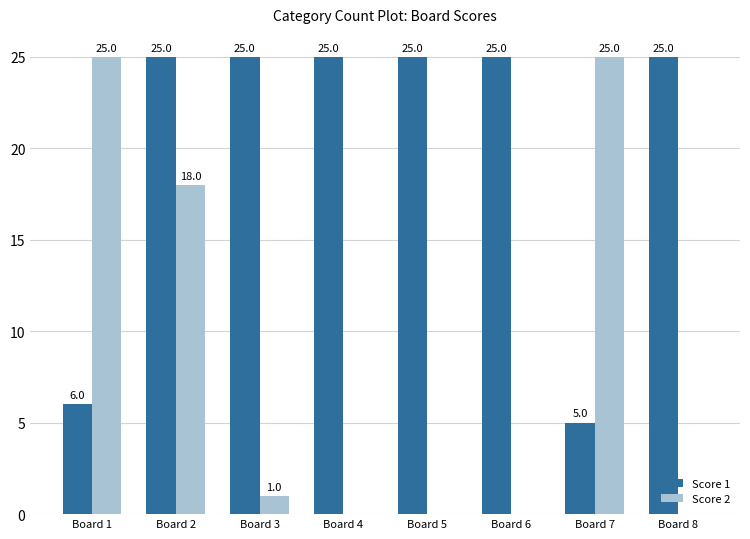

What are all the series names shown in the legend?

Score 1, Score 2